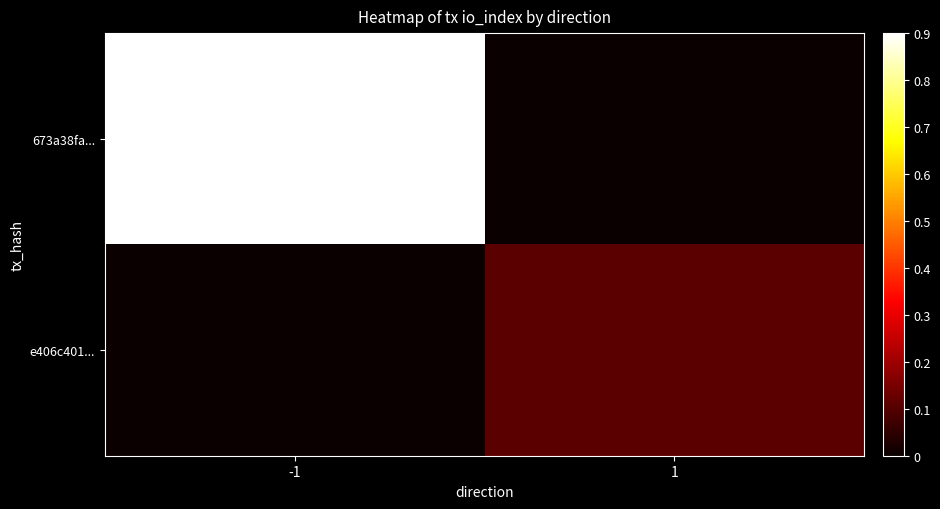

Between -1 and 1, which series saw the biggest shift?

673a38fa...